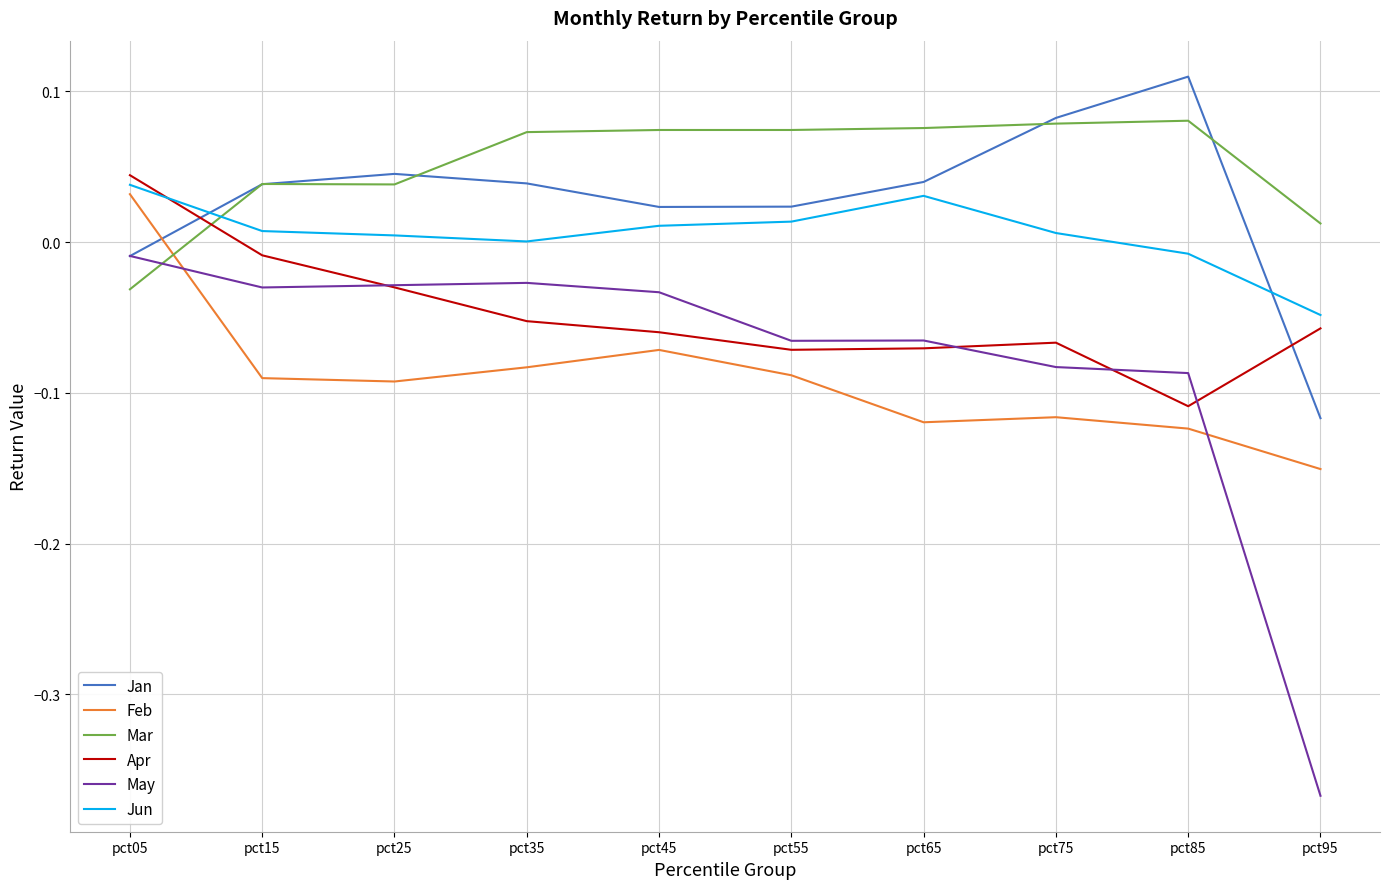

Is this an area chart (filled region under the line)?

No